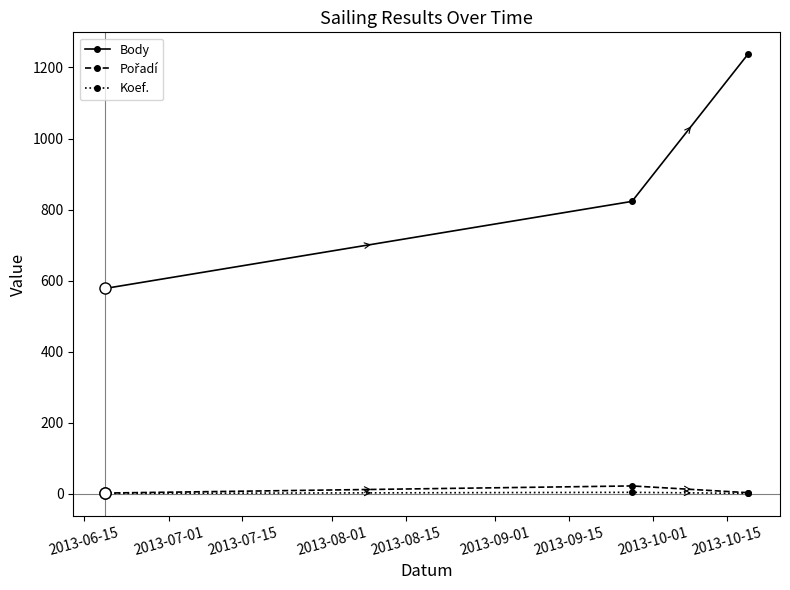

How many series are shown in this chart?

3